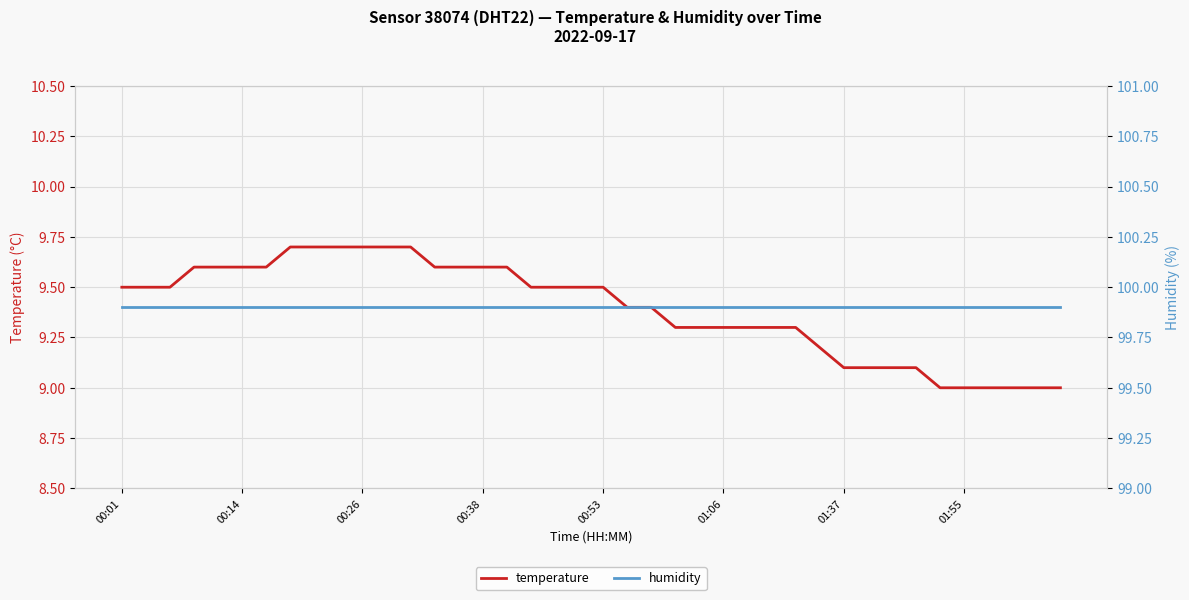

What position from the right is 16?

24